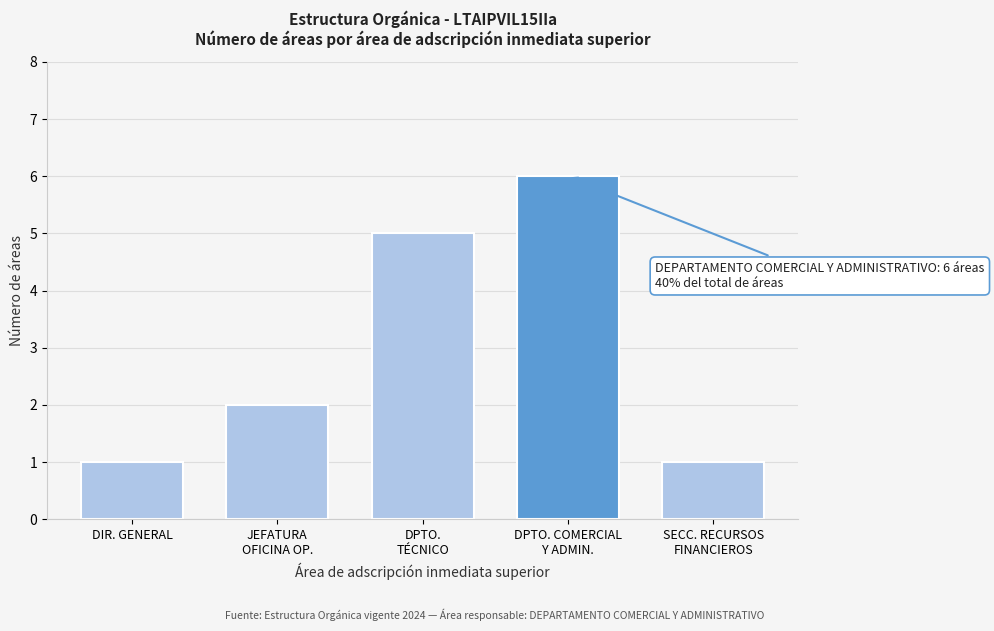

Reading left to right, extract all data points from this chart.

1	2	5	6	1